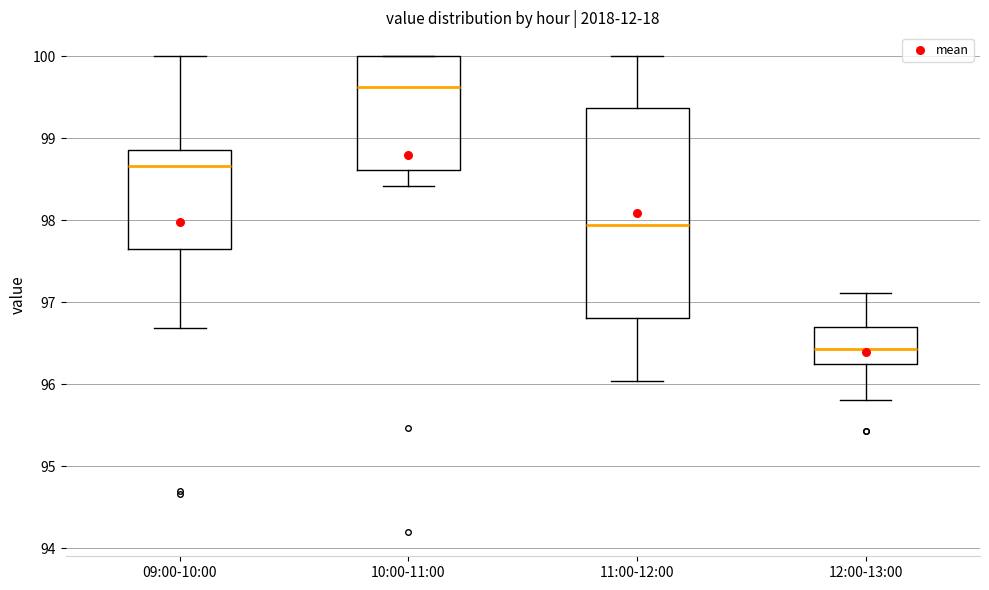

Reading left to right, read every box against the y-axis: the position of its median line, the range the box covers, and the ends of its whiskers. The values are not printed on the chart, so give them approximately, as read against the axis.

09:00-10:00: median 98.7, box 97.6 to 98.9, whiskers 96.7 to 100.0
10:00-11:00: median 99.6, box 98.6 to 100.0, whiskers 98.4 to 100.0
11:00-12:00: median 97.9, box 96.8 to 99.4, whiskers 96.0 to 100.0
12:00-13:00: median 96.4, box 96.2 to 96.7, whiskers 95.8 to 97.1